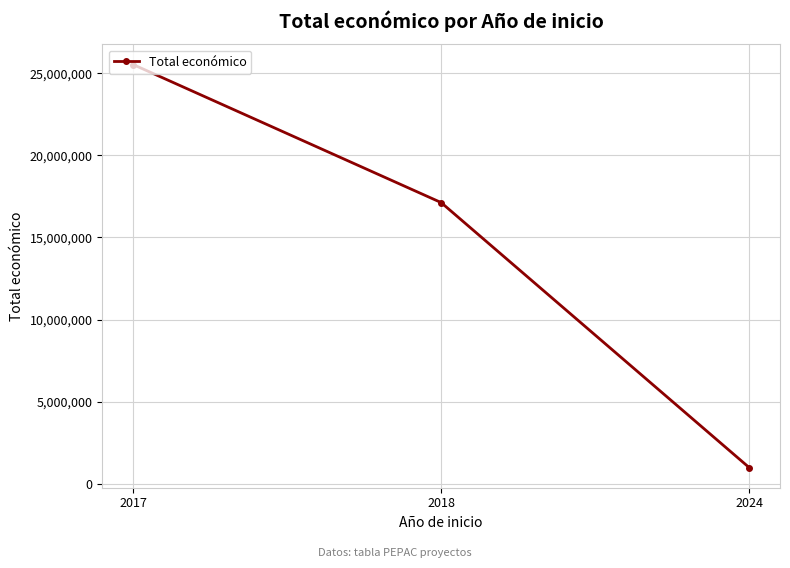

Rank the categories by value from lowest to highest.

2024, 2018, 2017